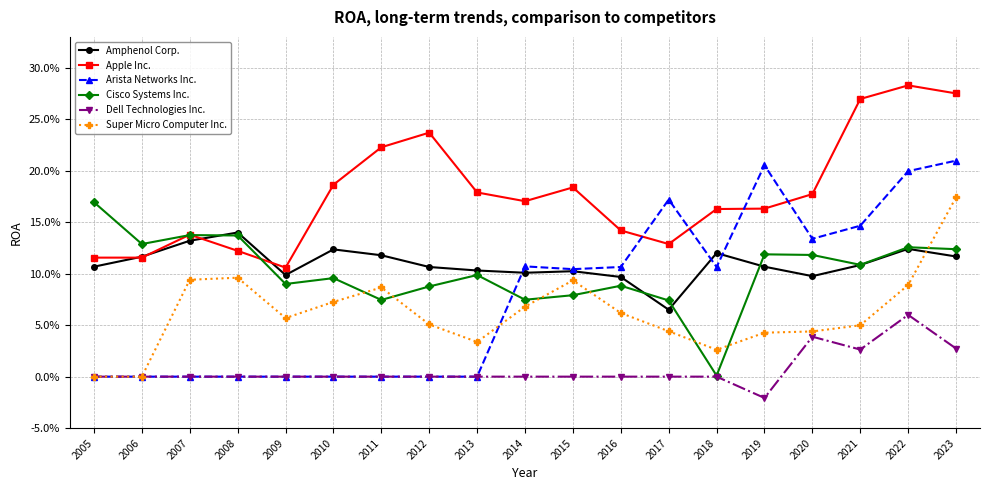

What are all the series names shown in the legend?

Amphenol Corp., Apple Inc., Arista Networks Inc., Cisco Systems Inc., Dell Technologies Inc., Super Micro Computer Inc.